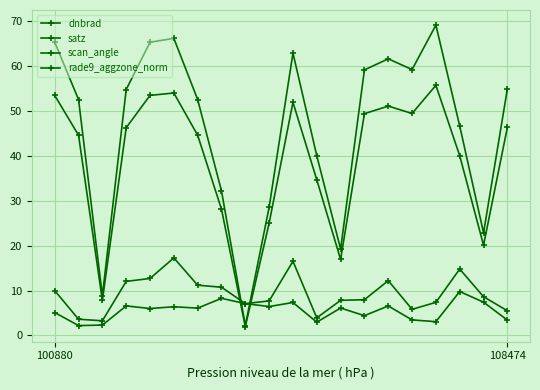

At which label is dnbrad closest to 10?

100880